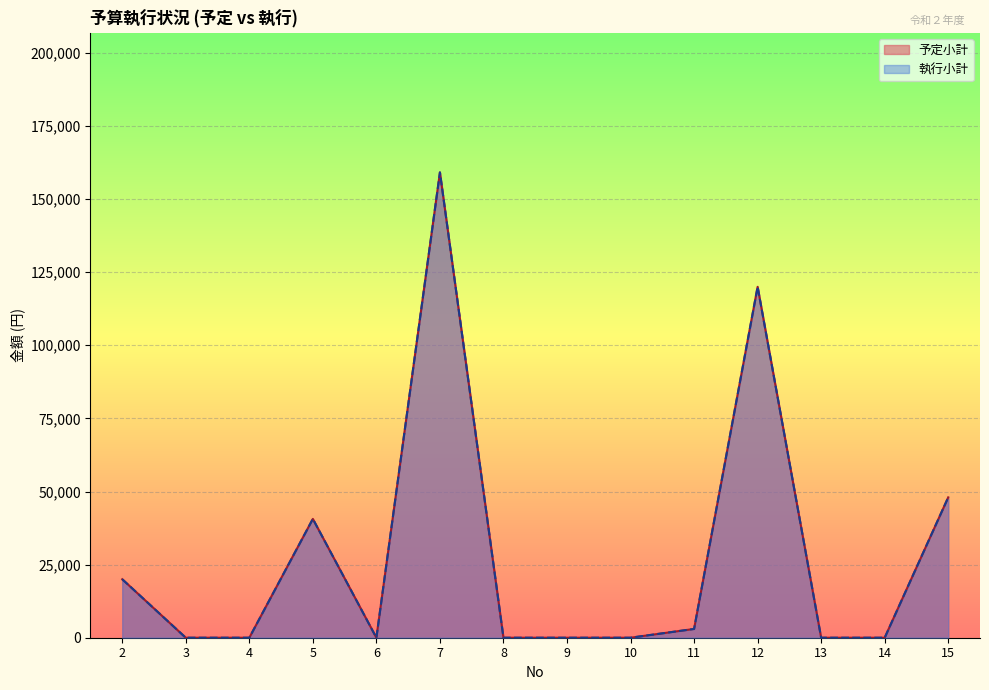

At which category does 予定小計 reach its first local valley?

6